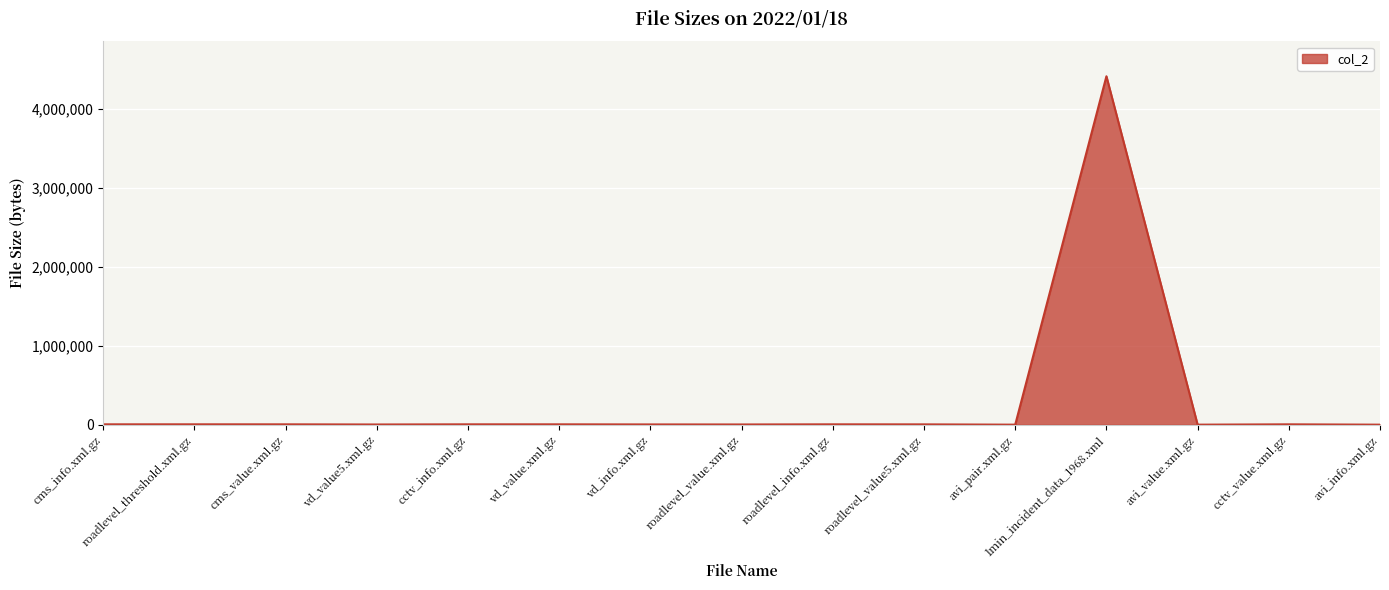

What is the difference between the maximum and minimum values?

4409798